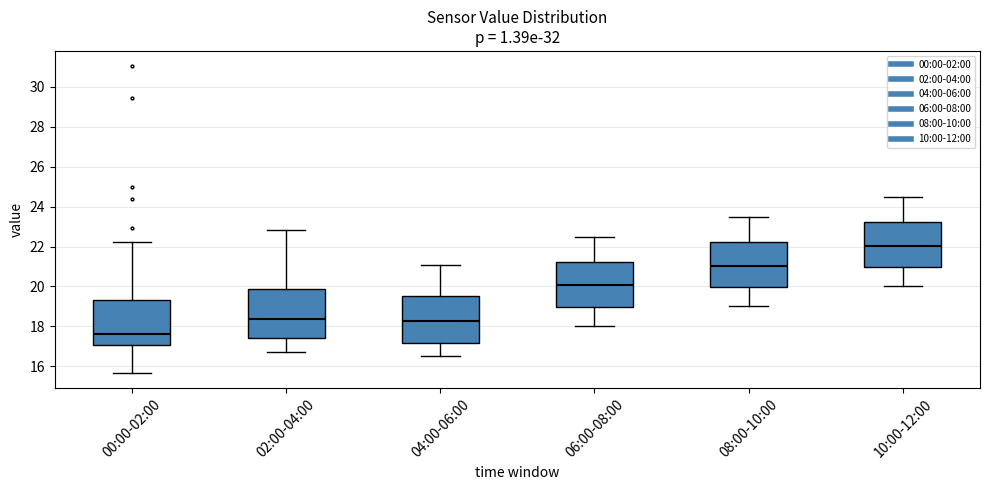

Which box has the lowest median line?

00:00-02:00